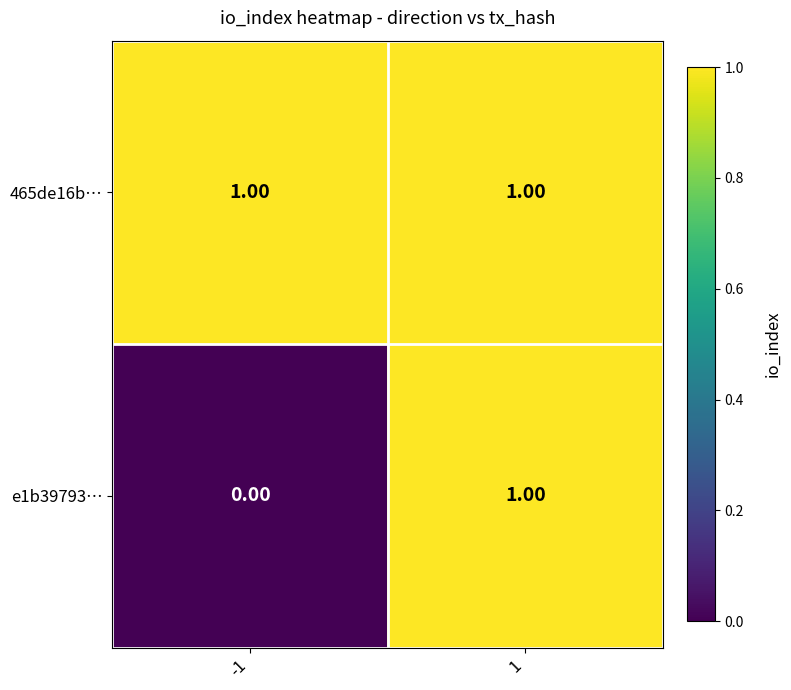

Between -1 and 1, which series saw the biggest shift?

e1b39793…